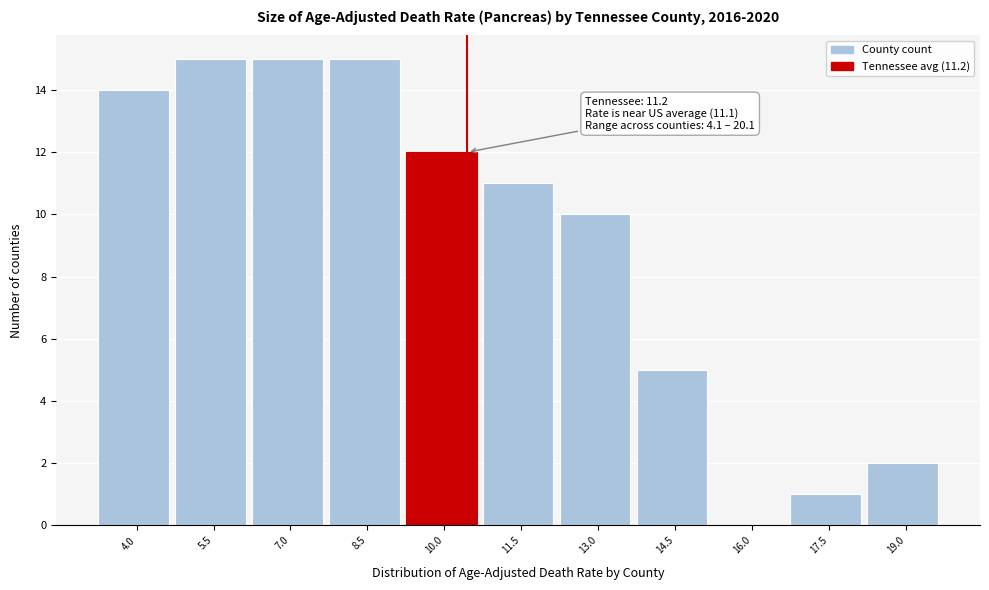

Reading left to right, transcribe all the data shown in this chart.

4.0=14	5.5=15	7.0=15	8.5=15	10.0=12	11.5=11	13.0=10	14.5=5	16.0=0	17.5=1	19.0=2